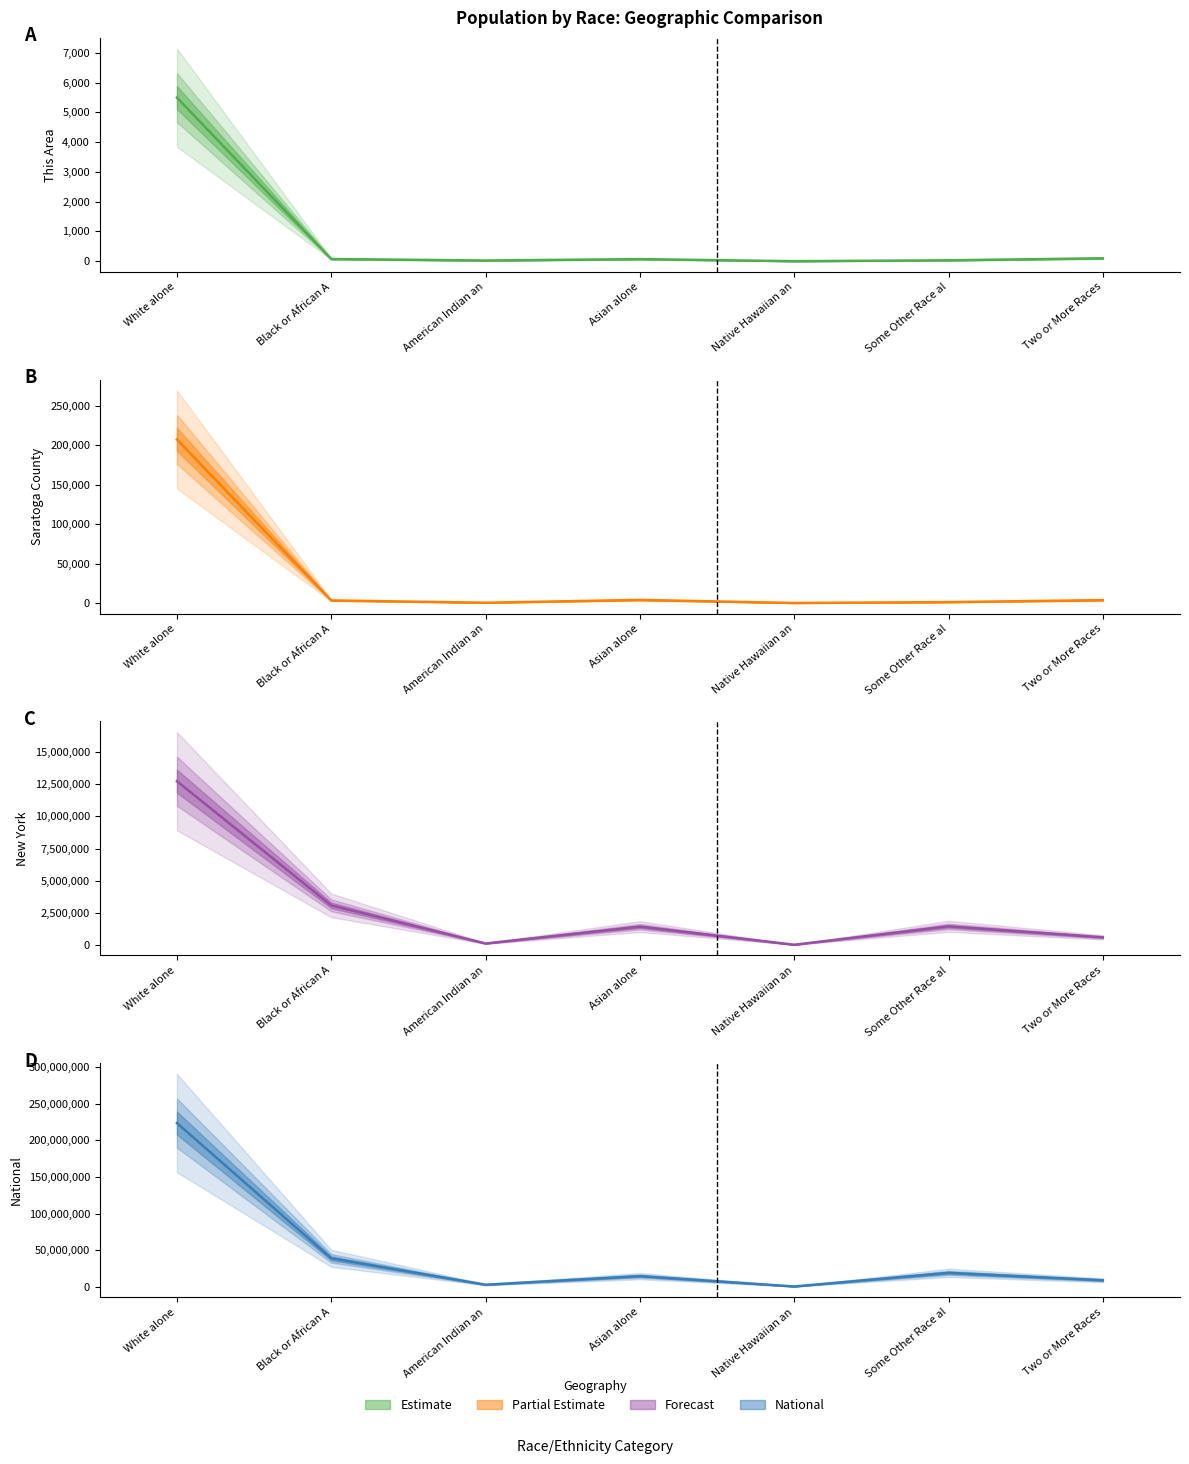

What is the label of the 6th point from the right?

Black or African A